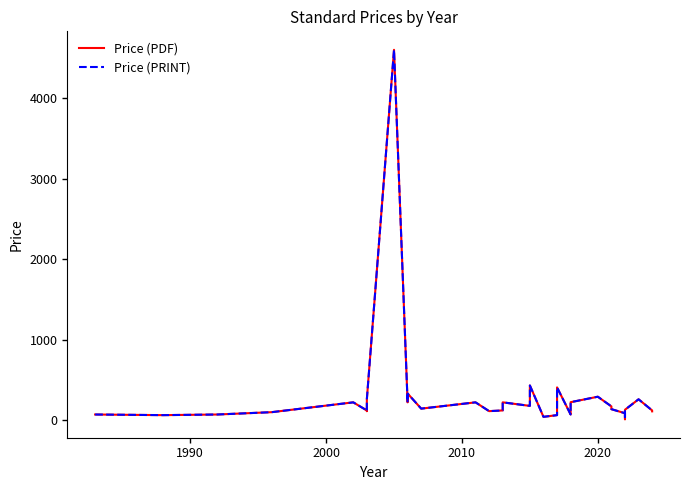

What is the lowest value of the Price (PDF) series?

10.0